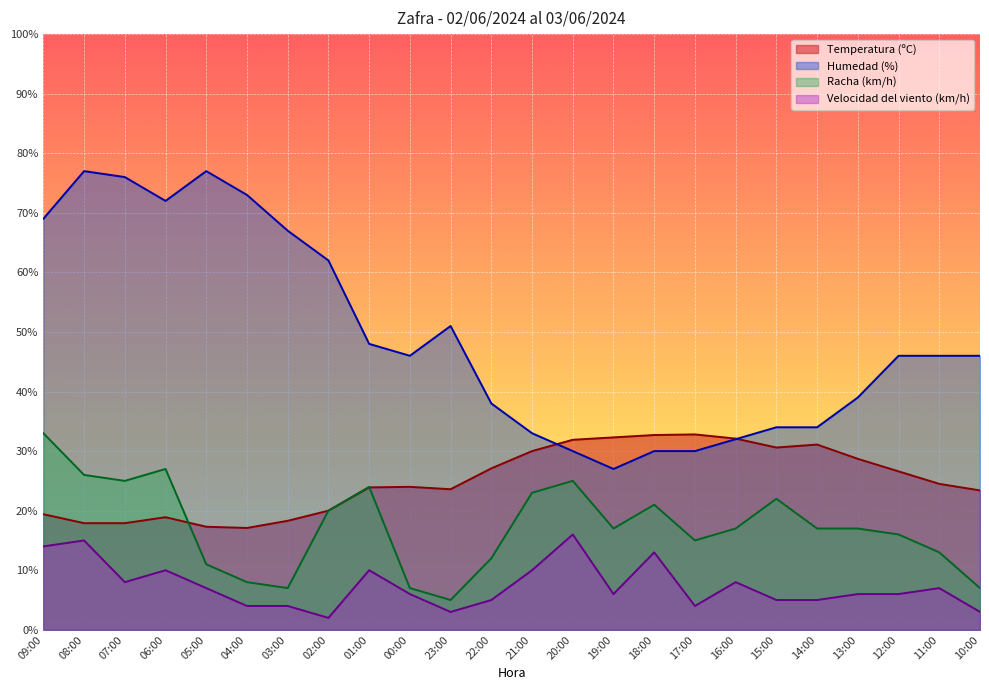

Is it true that Racha (km/h) equals 17.0 at 19:00?

True